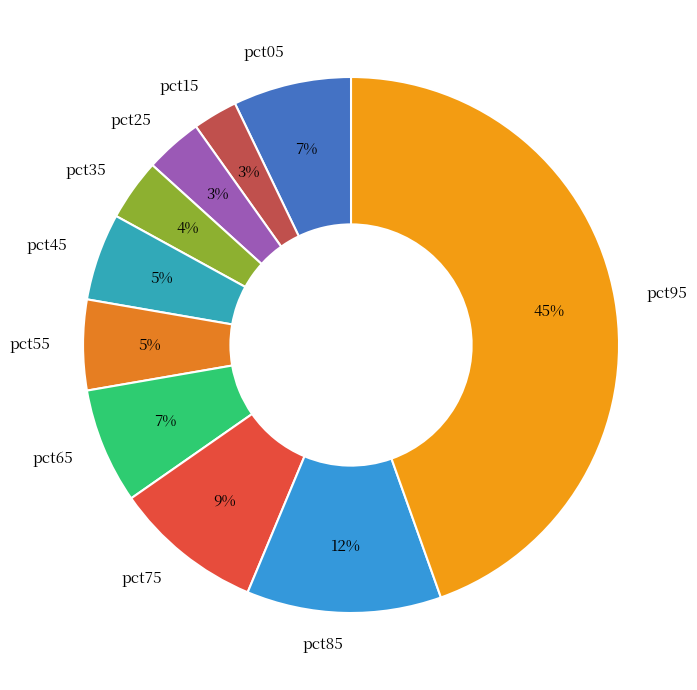

Is there any slice that represents more than half of the pie?

No